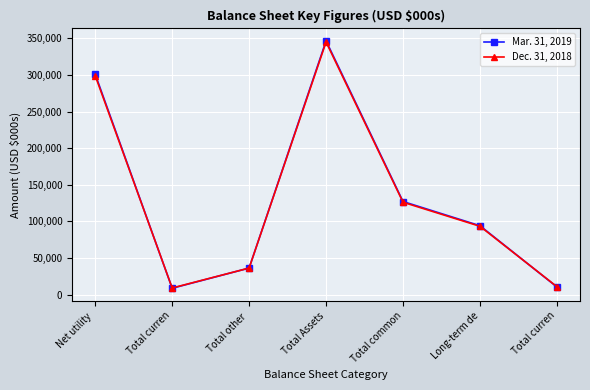

Does the chart have visible grid lines?

Yes